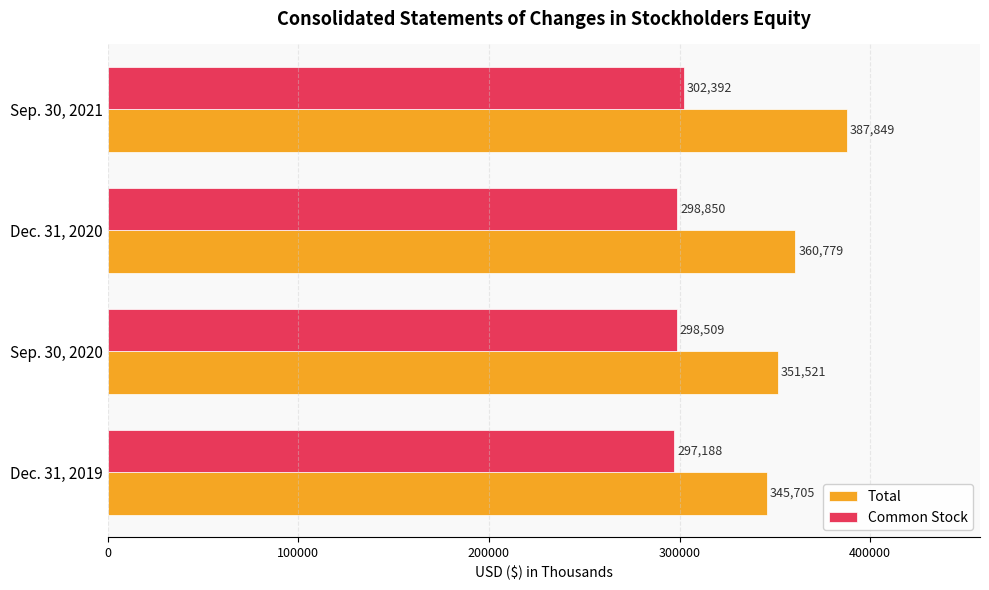

True or false: Common Stock has a value of 67565 at Sep. 30, 2021.

False